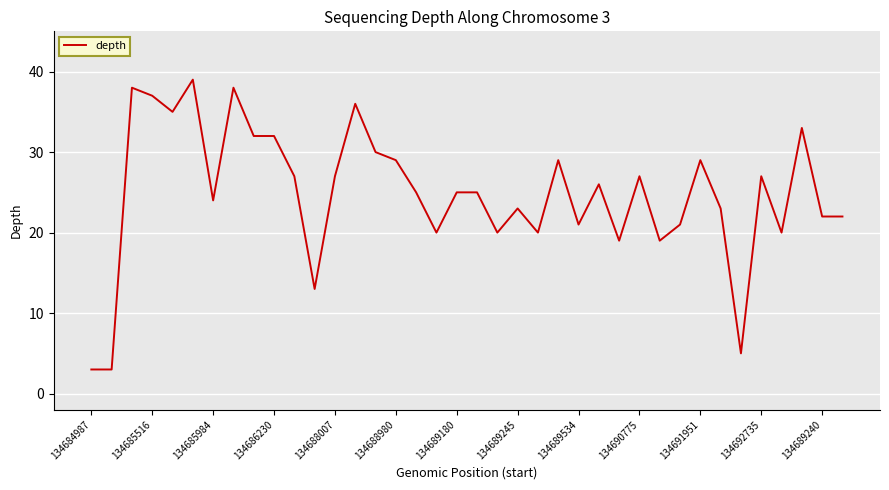

What is the difference between the maximum and minimum values?

36